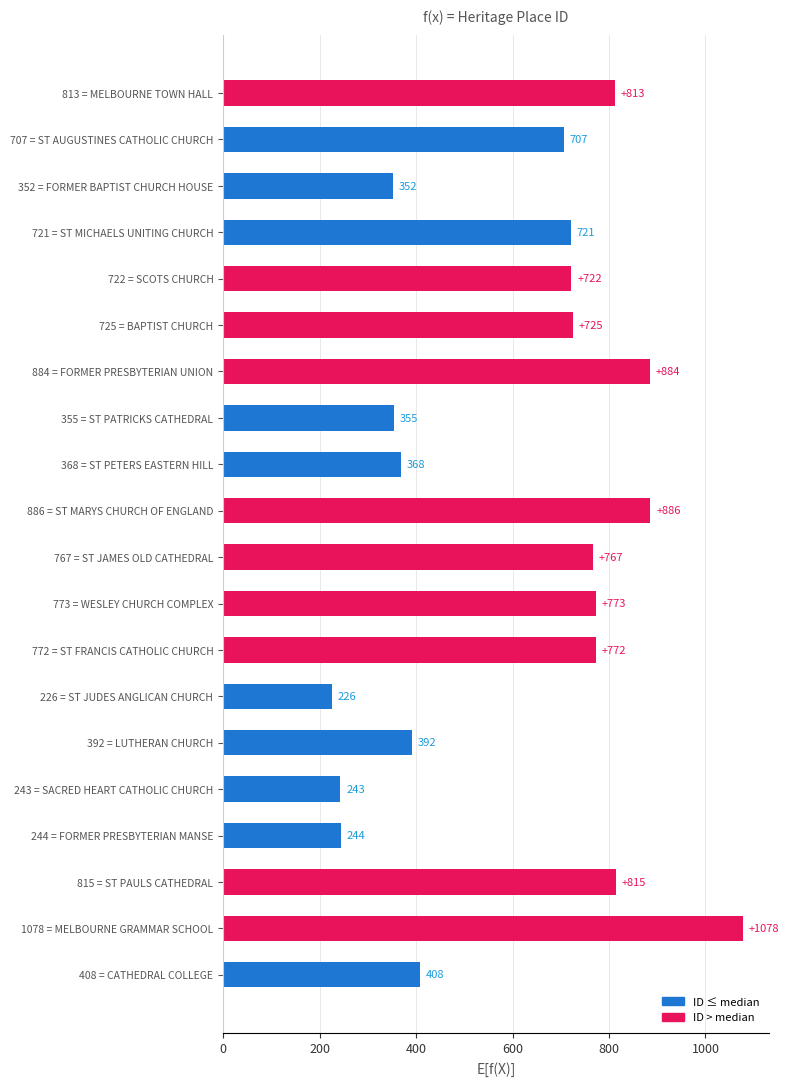

Rank the categories by value from lowest to highest.

226 = ST JUDES ANGLICAN CHURCH, 243 = SACRED HEART CATHOLIC CHURCH, 244 = FORMER PRESBYTERIAN MANSE, 352 = FORMER BAPTIST CHURCH HOUSE, 355 = ST PATRICKS CATHEDRAL, 368 = ST PETERS EASTERN HILL, 392 = LUTHERAN CHURCH, 408 = CATHEDRAL COLLEGE, 707 = ST AUGUSTINES CATHOLIC CHURCH, 721 = ST MICHAELS UNITING CHURCH, 722 = SCOTS CHURCH, 725 = BAPTIST CHURCH, 767 = ST JAMES OLD CATHEDRAL, 772 = ST FRANCIS CATHOLIC CHURCH, 773 = WESLEY CHURCH COMPLEX, 813 = MELBOURNE TOWN HALL, 815 = ST PAULS CATHEDRAL, 884 = FORMER PRESBYTERIAN UNION, 886 = ST MARYS CHURCH OF ENGLAND, 1078 = MELBOURNE GRAMMAR SCHOOL